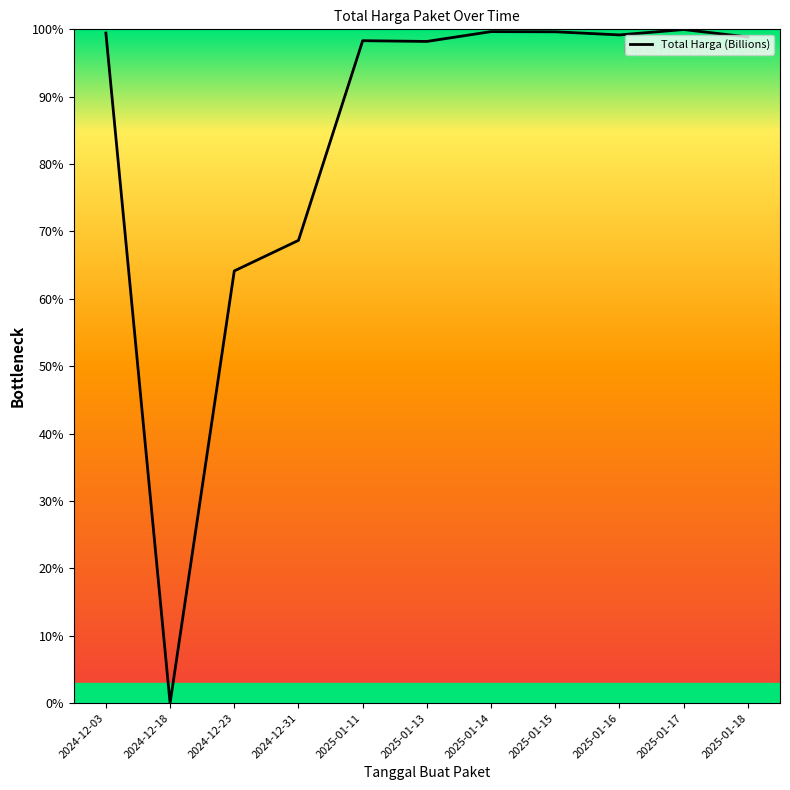

How many distinct data groups are displayed?

1